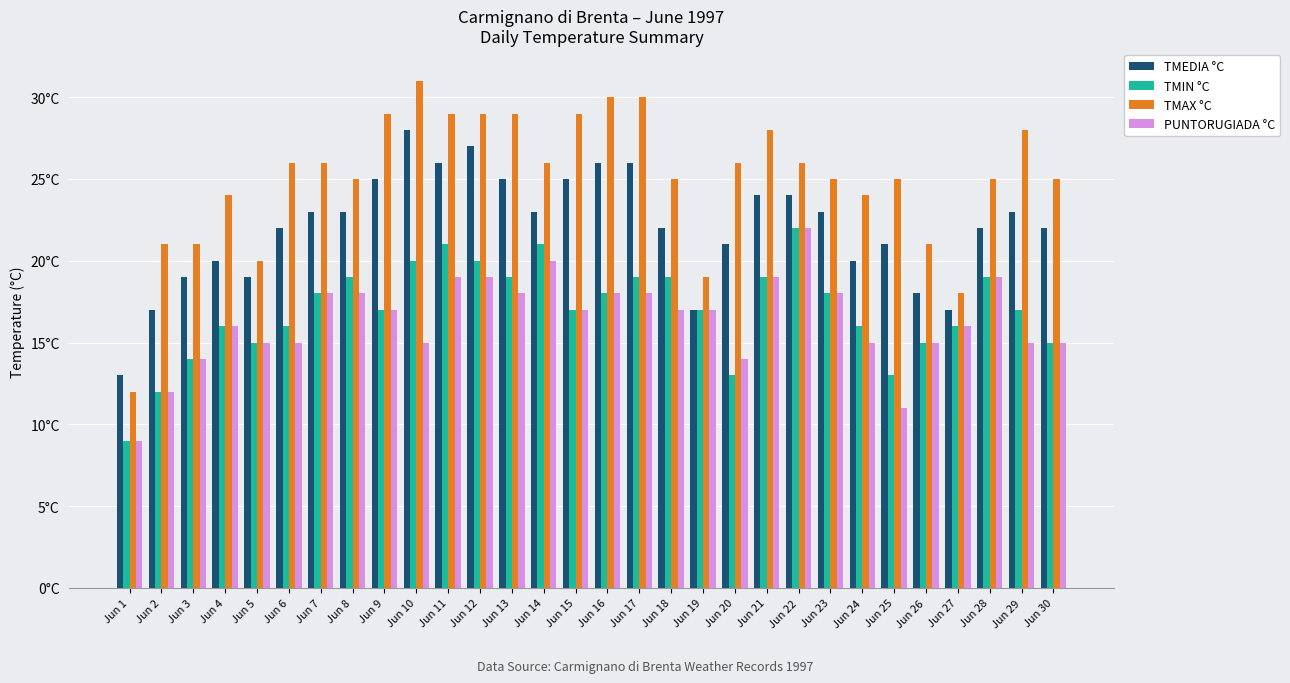

What are all the series names shown in the legend?

TMEDIA °C, TMIN °C, TMAX °C, PUNTORUGIADA °C